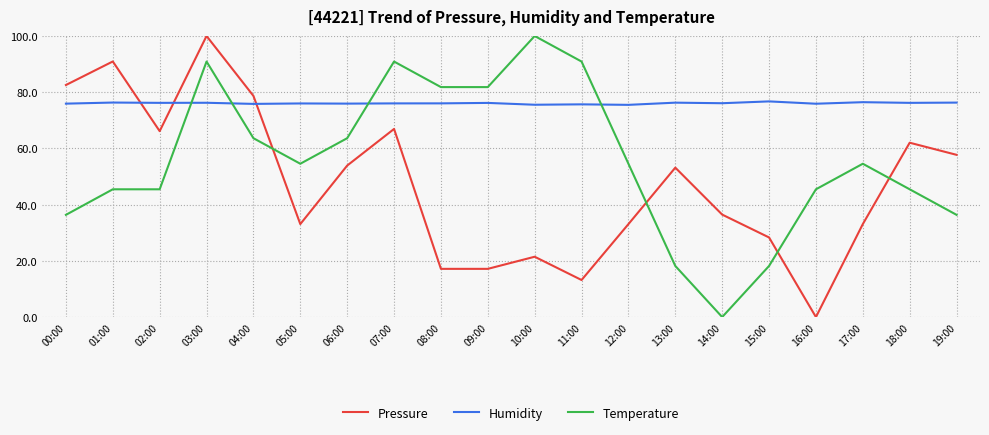

The Temperature series shows 90.9 at 03:00. True or false?

True